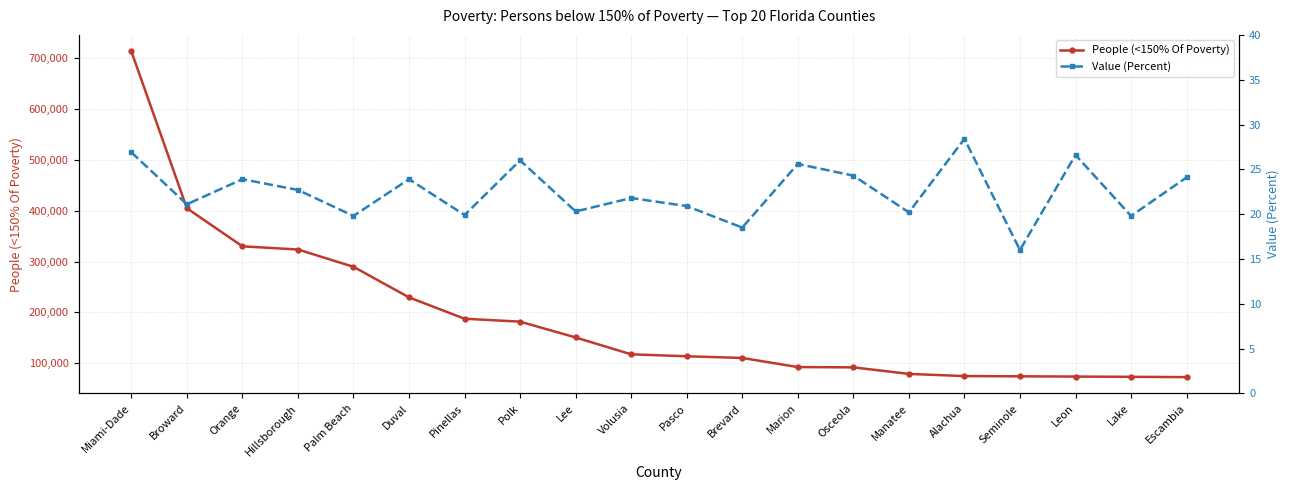

Is it true that People (<150% Of Poverty) equals 48606.0 at Lee?

False